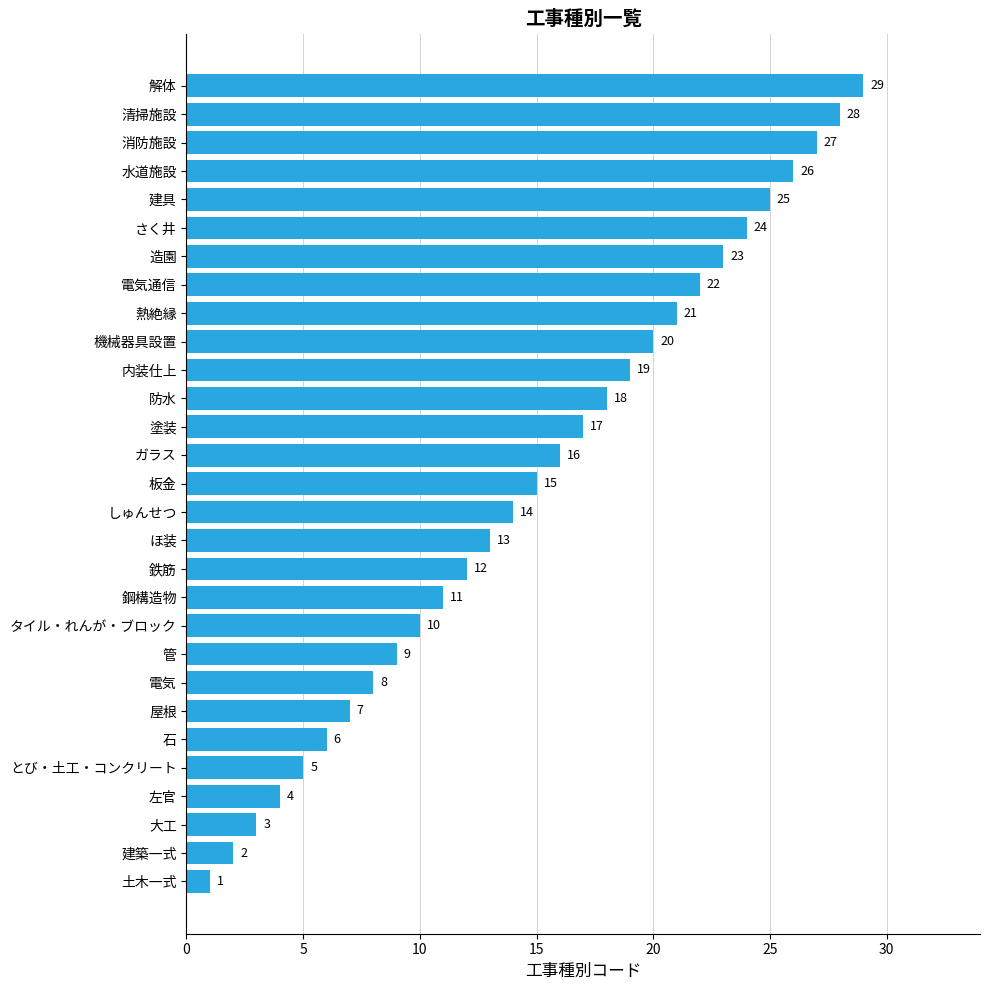

Read the value at 熱絶縁, to the nearest 10.

20